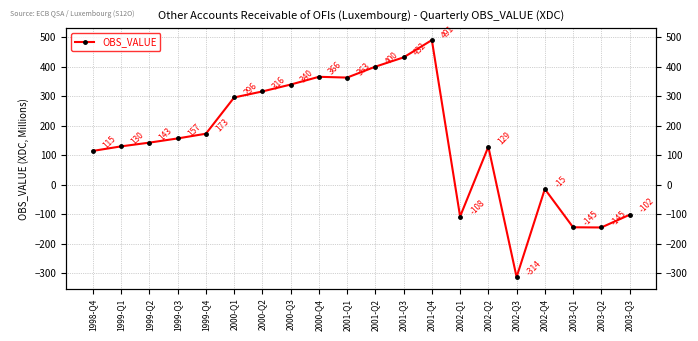

How many values are below 156?

10